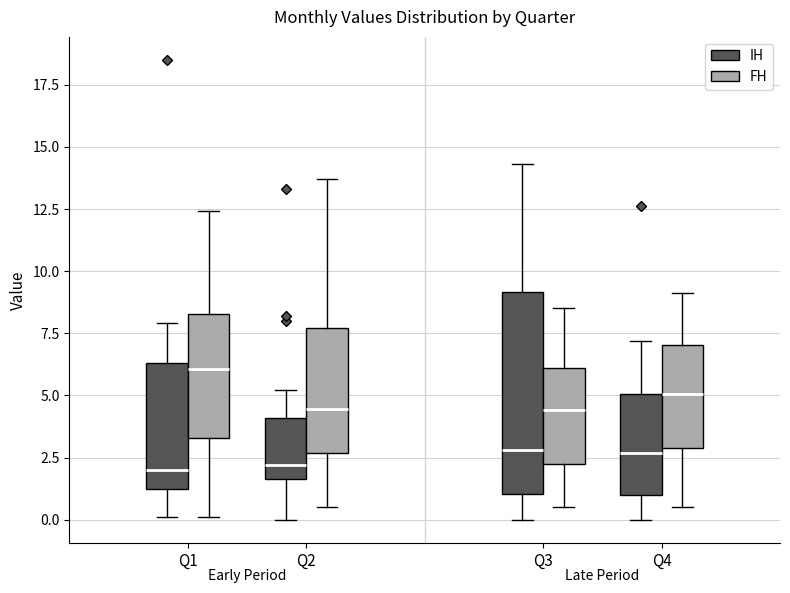

Where is the upper edge of the box for Q1 (FH) on the y-axis? The values are not printed on the chart, so give them approximately, as read against the axis.

8.5